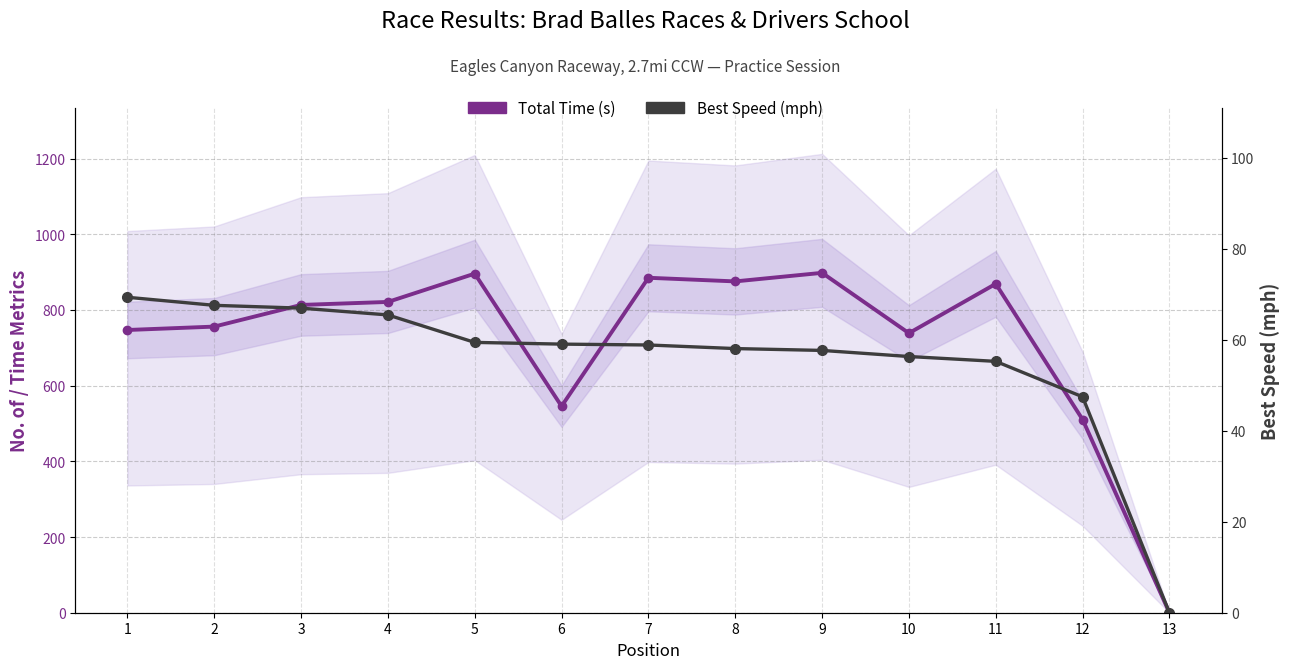

How many interior local peaks does the Total Time (s) series have?

4